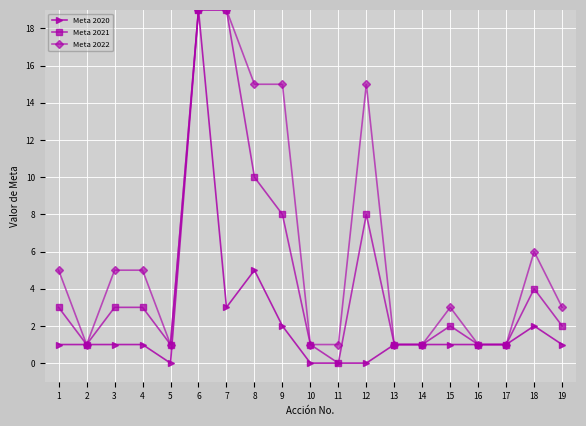

How many lines are shown in the chart?

3